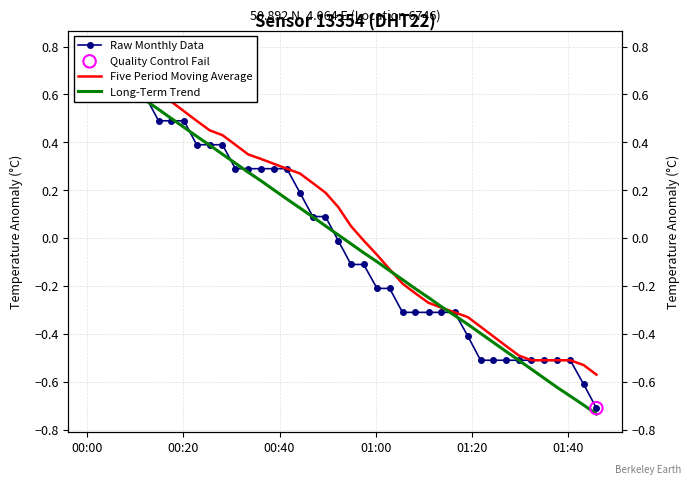

At how many categories does at least one series exceed 0?

21